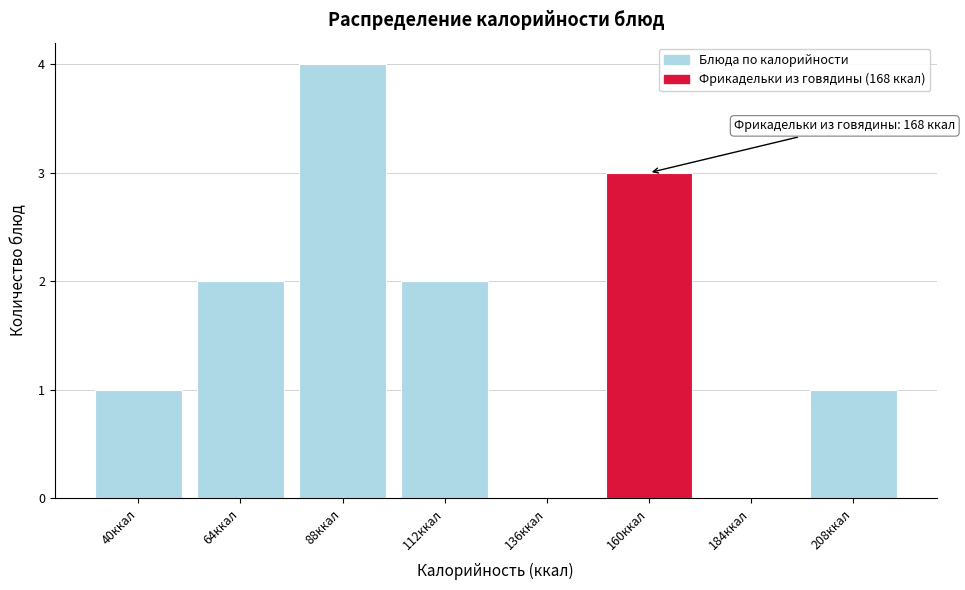

Reading left to right, list all the values displayed in this chart.

40ккал=1	64ккал=2	88ккал=4	112ккал=2	136ккал=0	160ккал=3	184ккал=0	208ккал=1